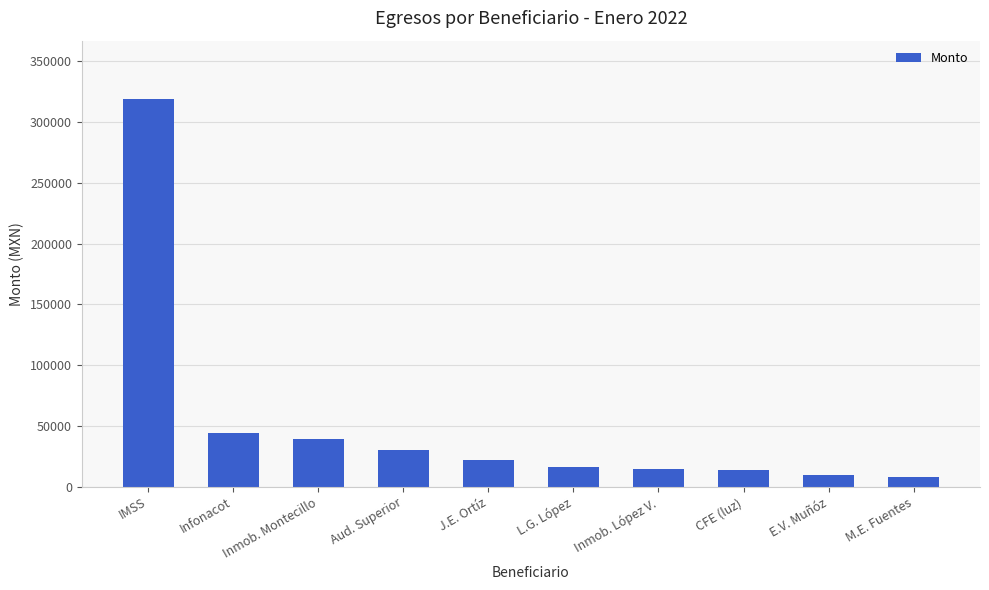

How many bars are there in total?

10